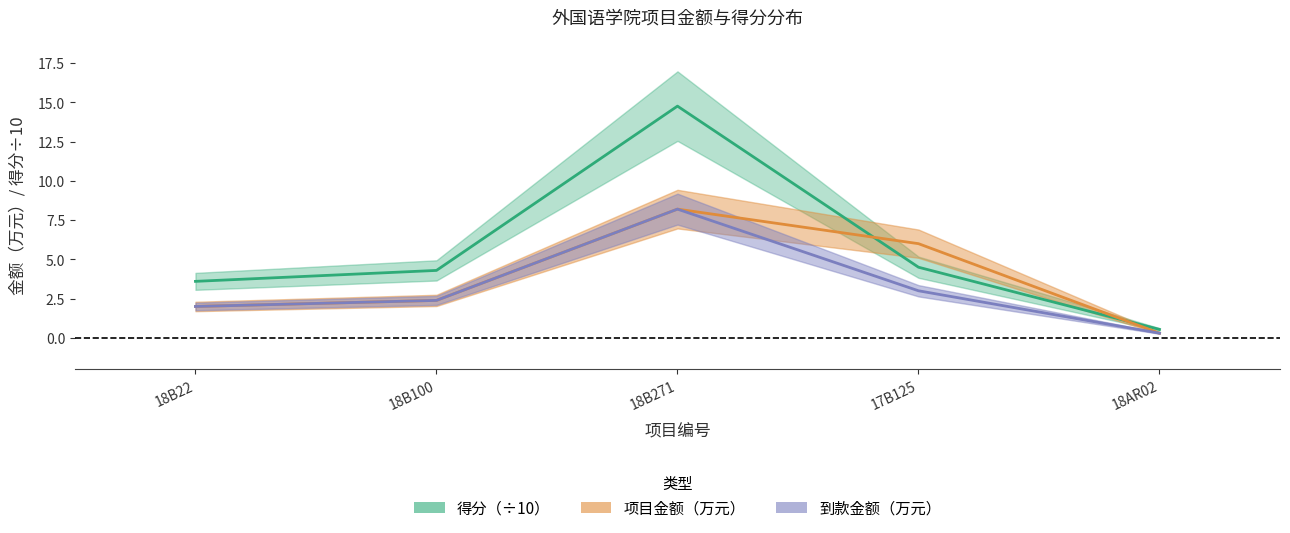

Which series ends up on top after the final intersection of 得分 and 项目金额（万元）?

得分